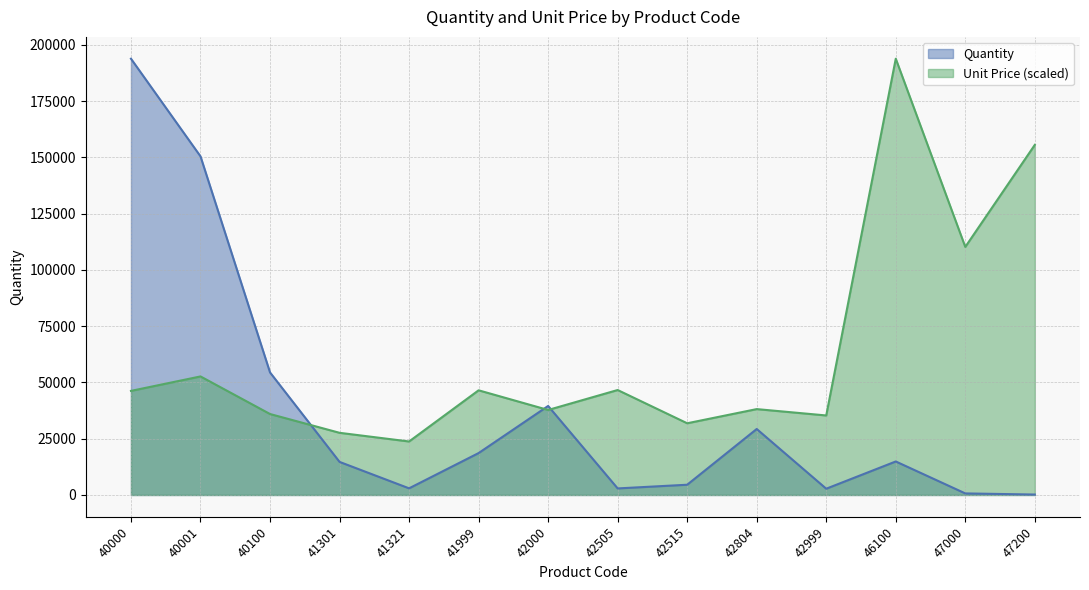

Where does the Quantity series first go above 14891?

40000